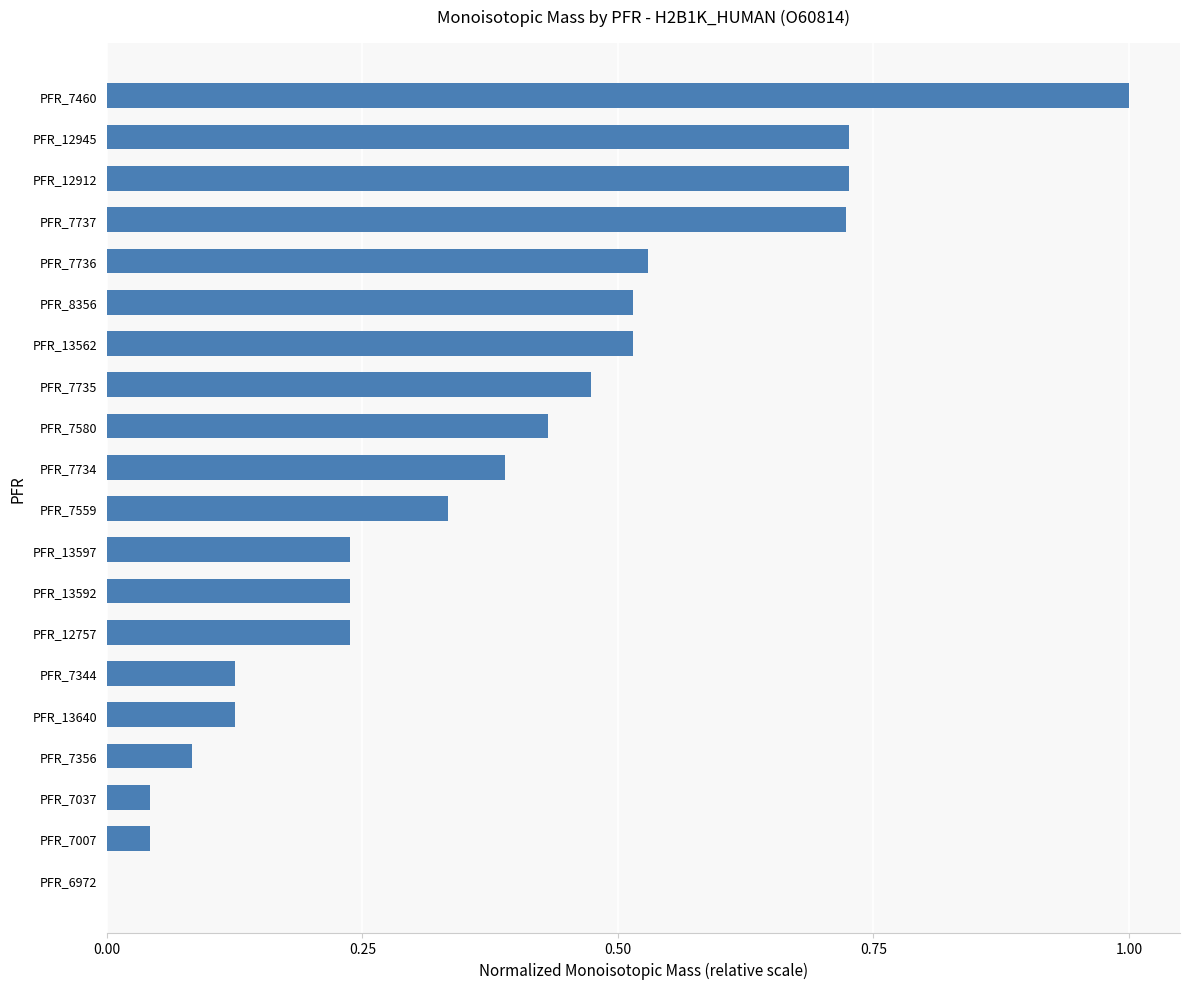

Which label corresponds to the largest value in the chart?

PFR_7460